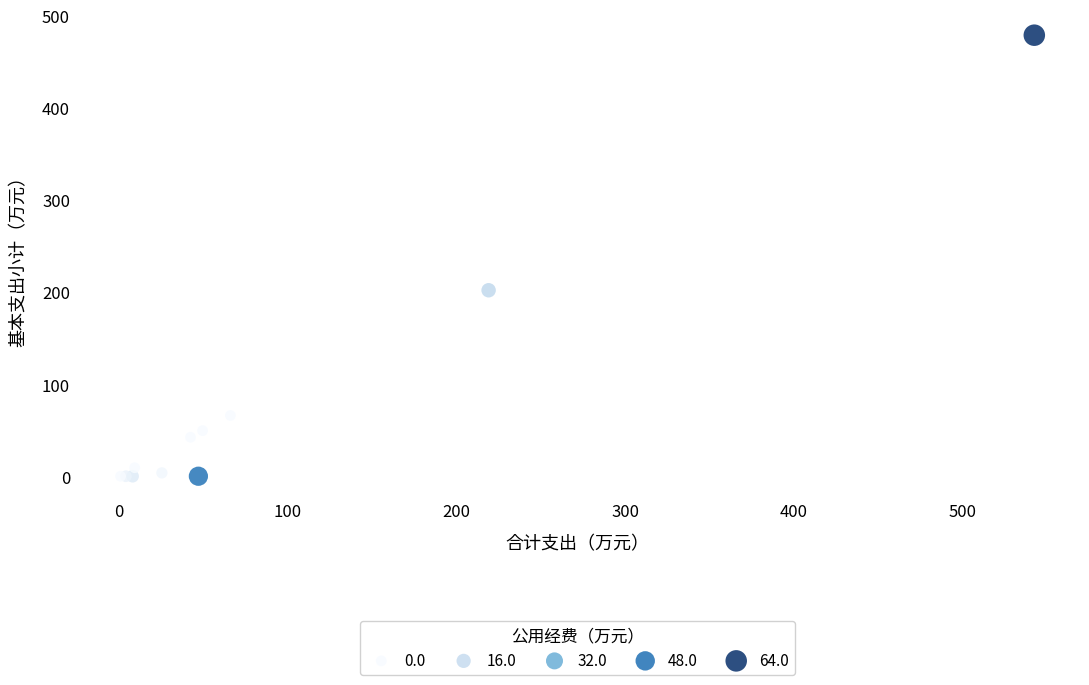

What Y value in the scatter plot is closest to 239?

201.8